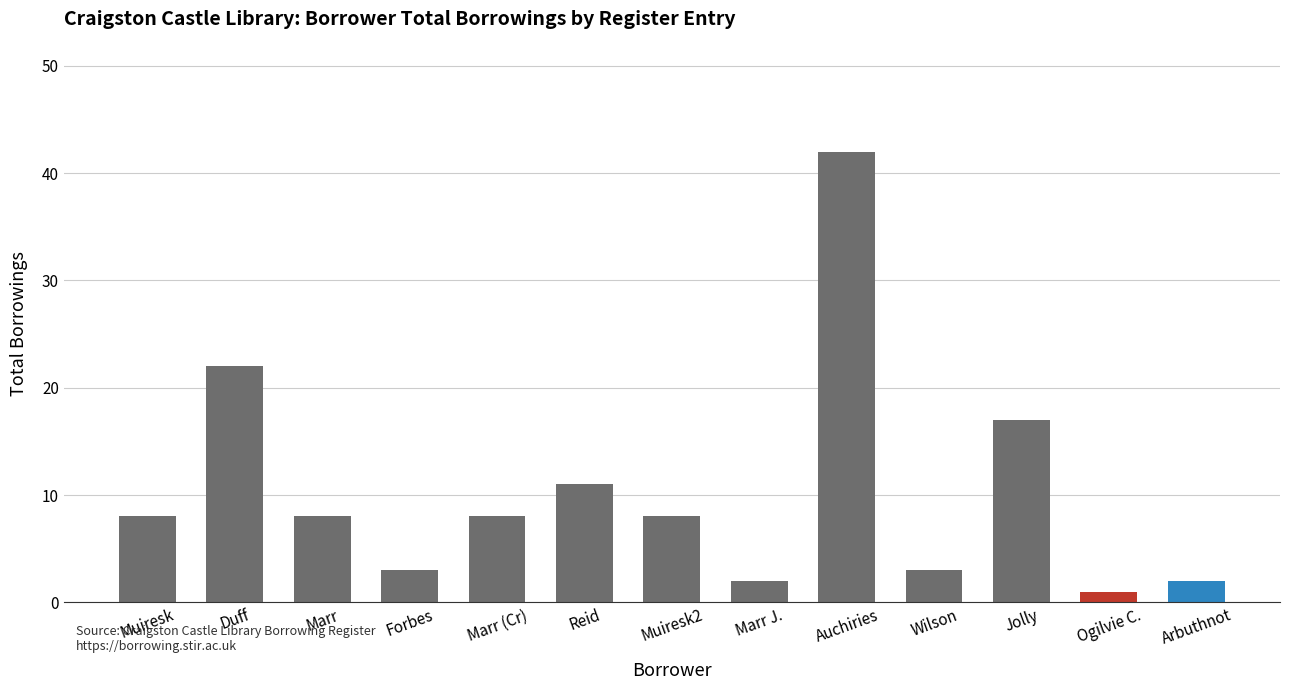

The value at Marr (Cr) is 12. True or false?

False